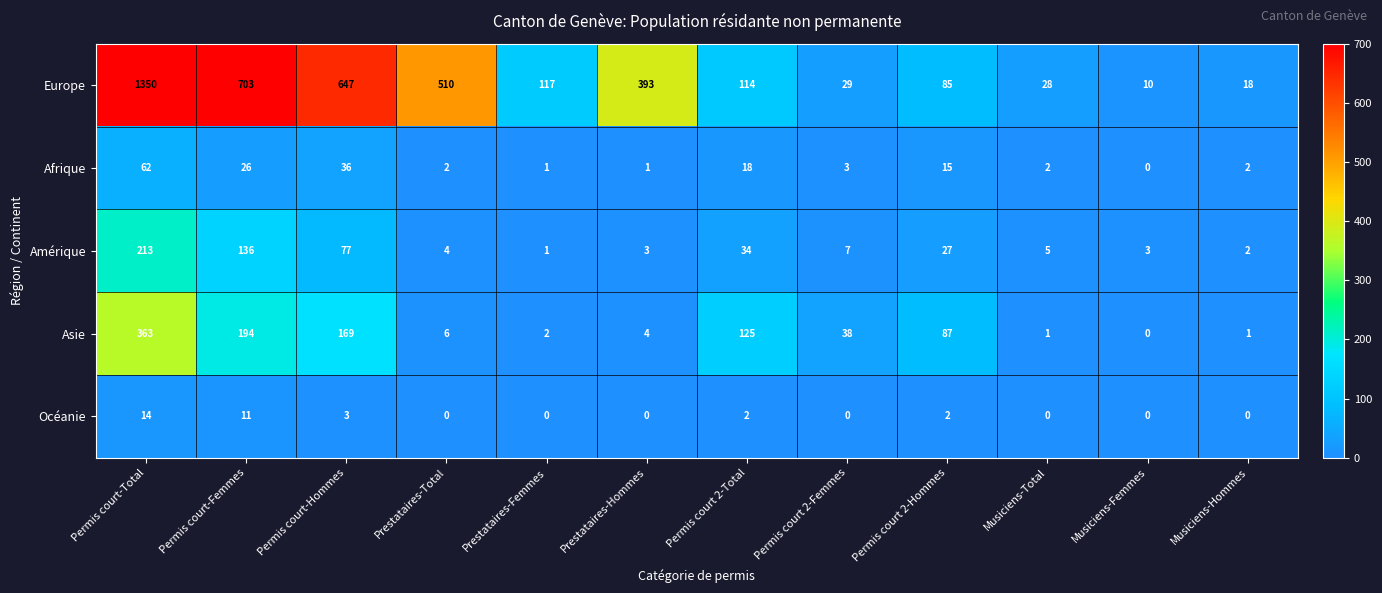

What is the difference between the second highest and minimum values in the Afrique series?

36